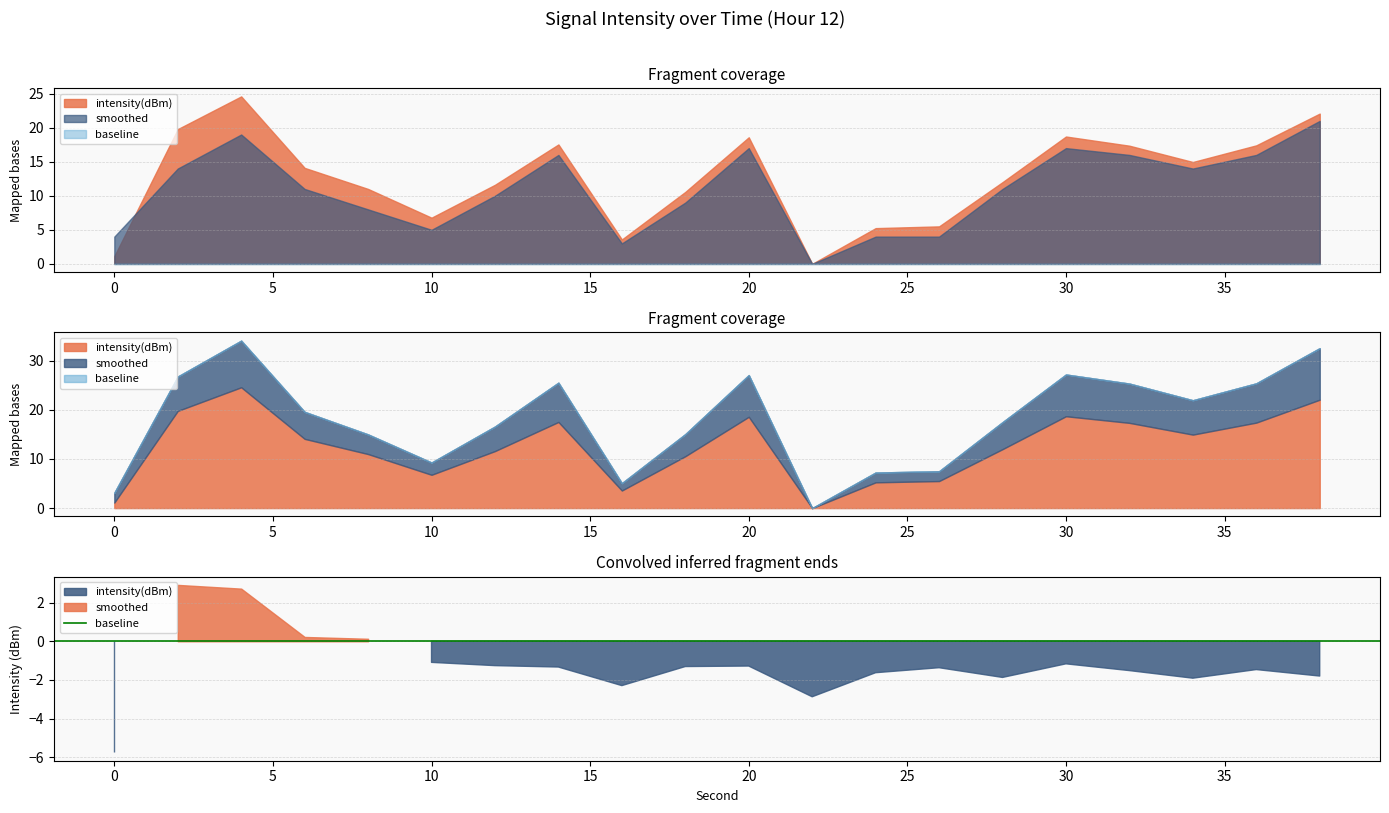

Which has a higher value, 38 or 20?

38